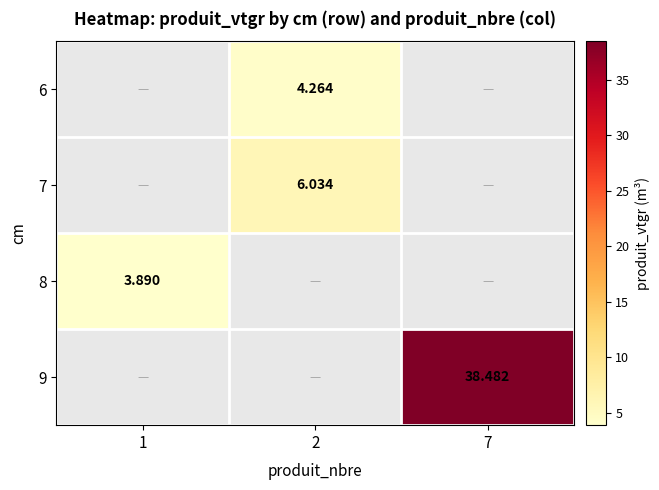

How many categories are shown in the chart?

3